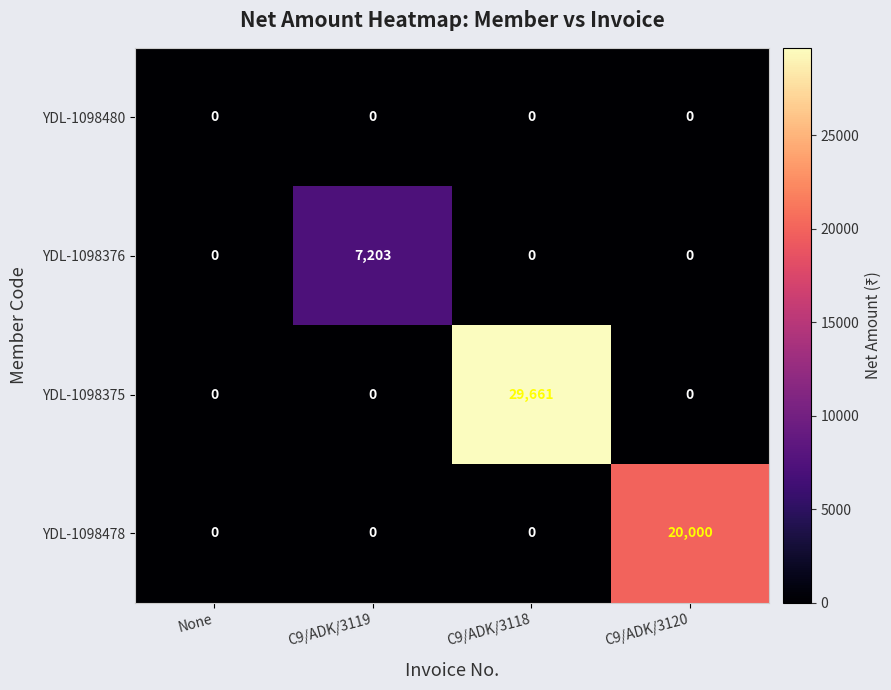

What is the total value across all series at C9/ADK/3119?

7203